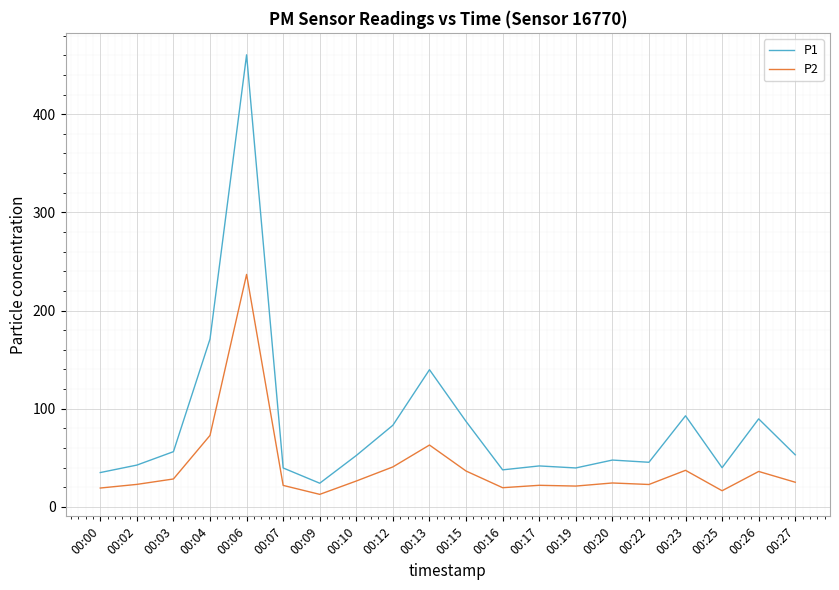

What is the maximum value shown in the chart?

460.4